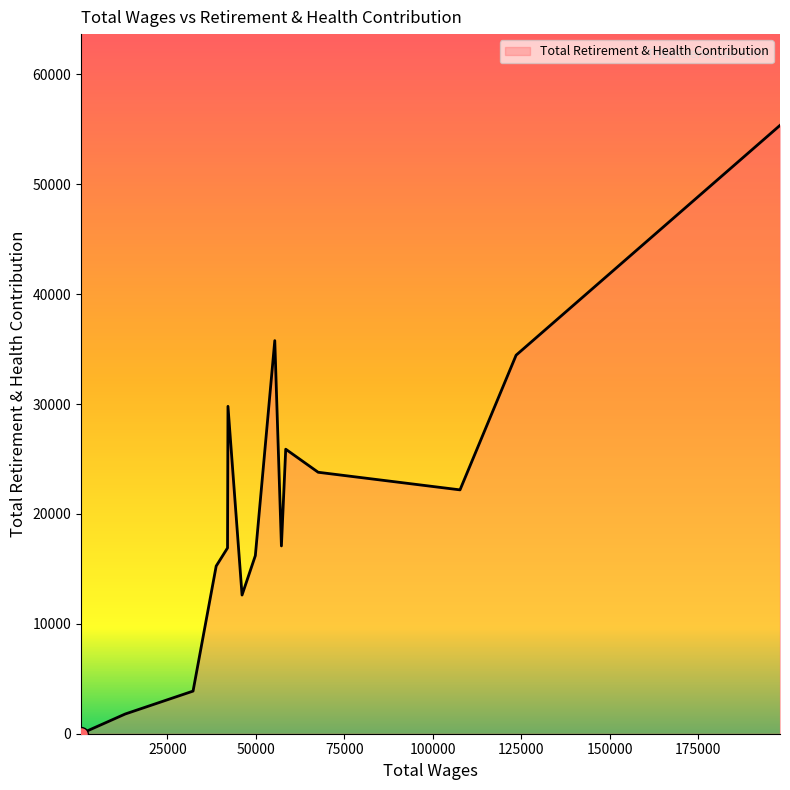

What is the difference between the maximum and minimum values?

55351